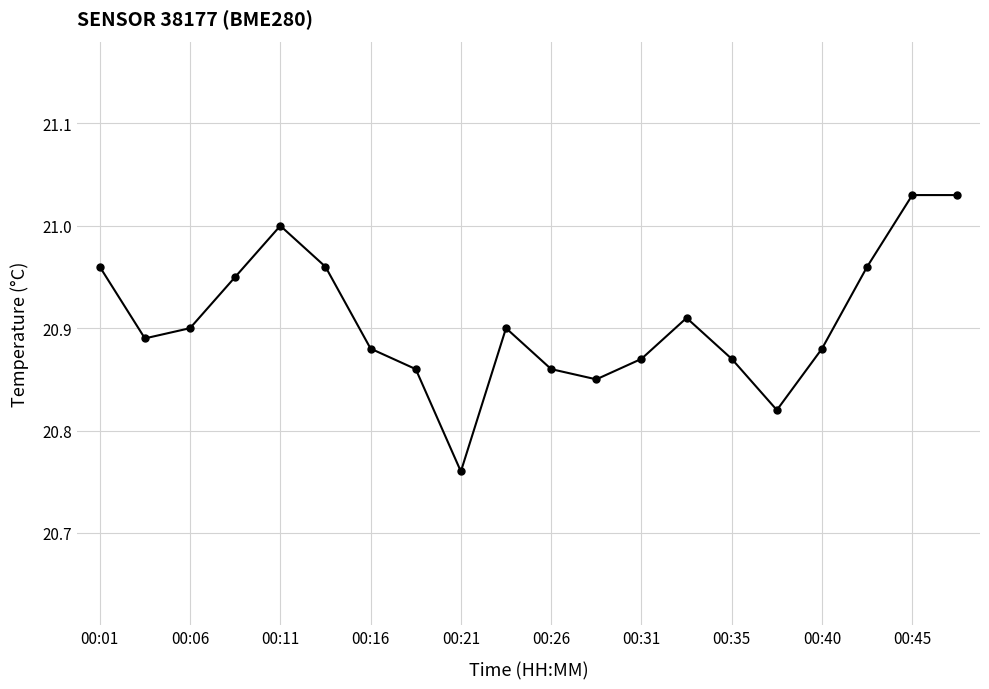

What is the difference between the maximum and minimum values?

0.3